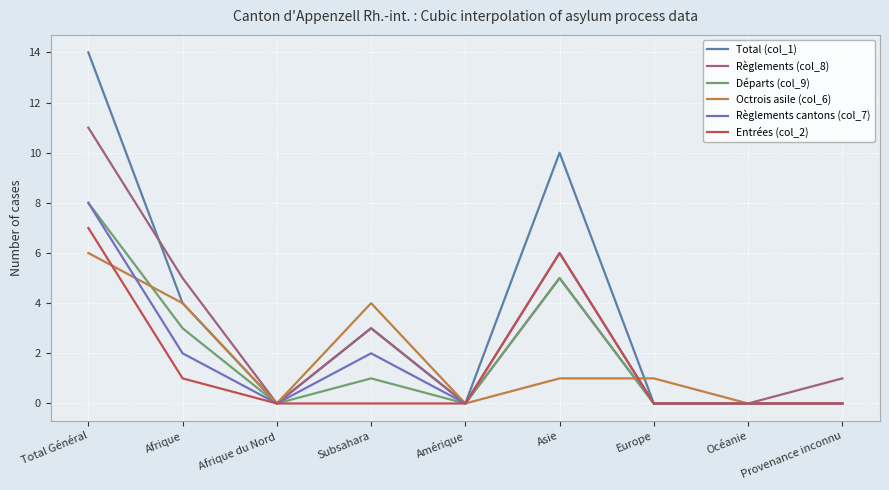

Between Afrique and Afrique du Nord, which is larger?

Afrique